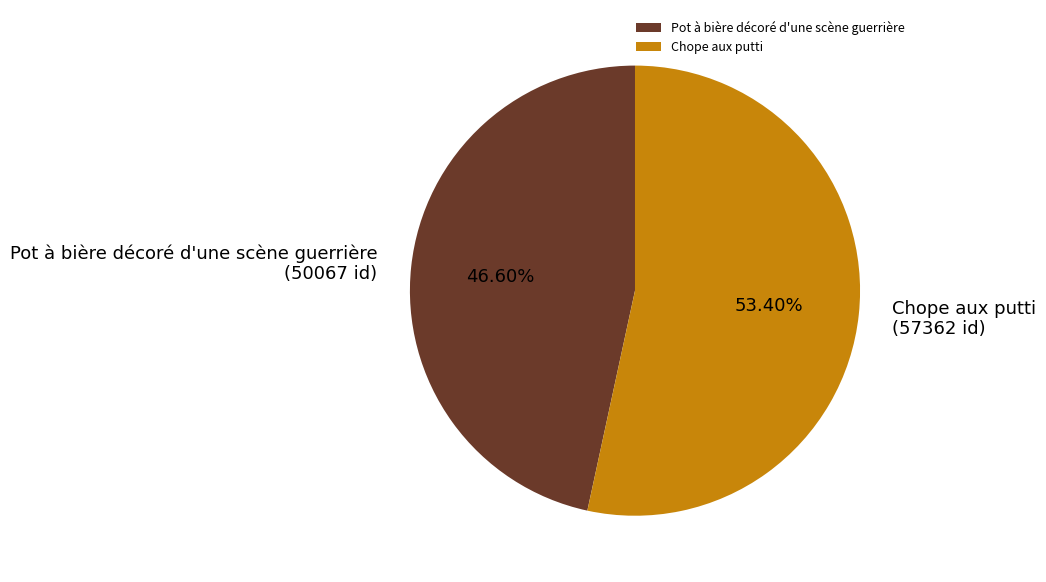

Is it true that Pot à bière décoré d'une scène guerrière is 37% of the pie?

False